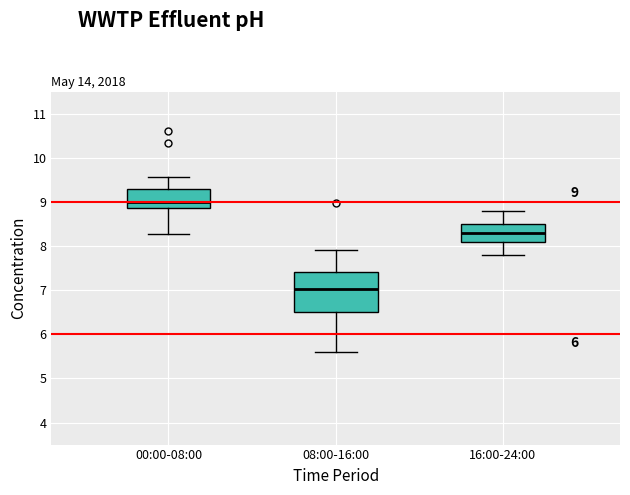

Which box has the highest median line?

00:00-08:00